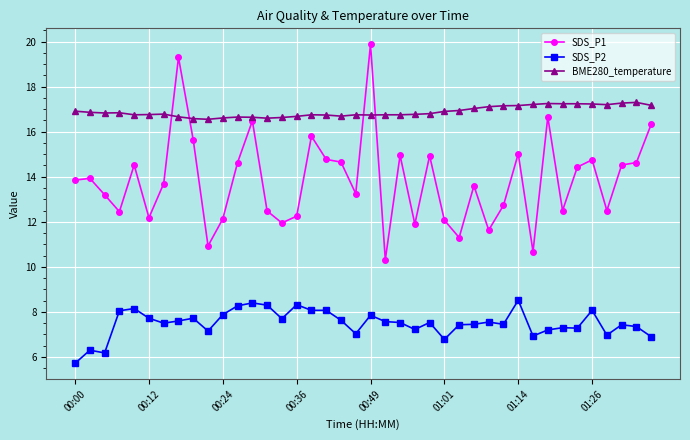

What is the sum of all BME280_temperature values?

675.5